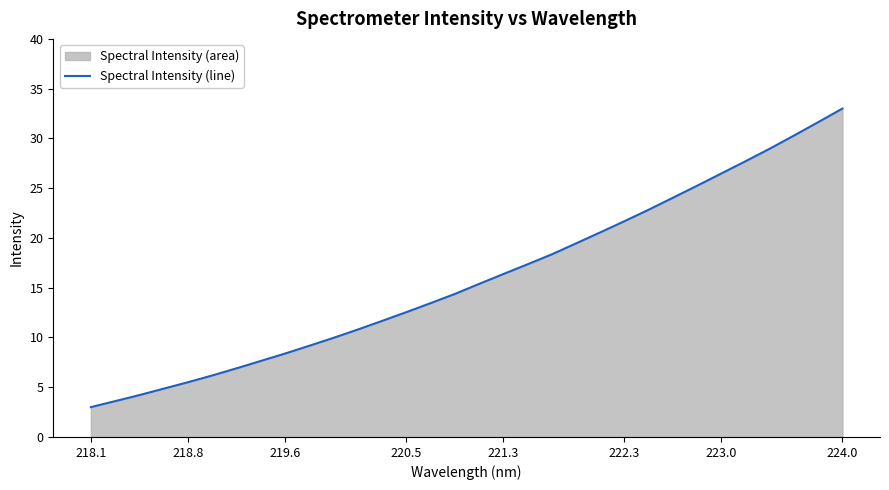

What is the difference between the maximum and minimum values?

30.0